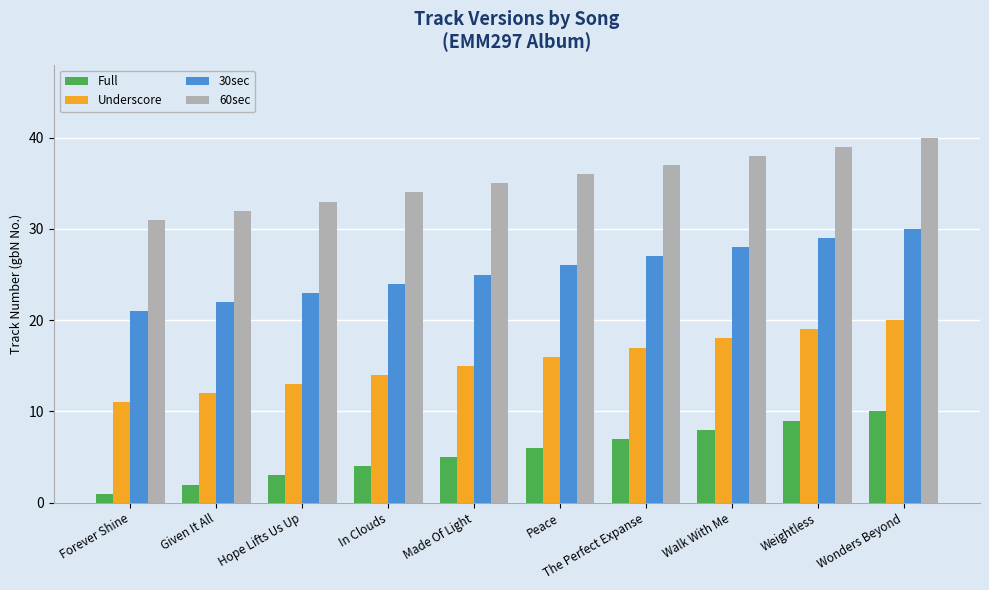

Reading left to right, transcribe all the data shown in this chart.

Full: 1	2	3	4	5	6	7	8	9	10
Underscore: 11	12	13	14	15	16	17	18	19	20
30sec: 21	22	23	24	25	26	27	28	29	30
60sec: 31	32	33	34	35	36	37	38	39	40